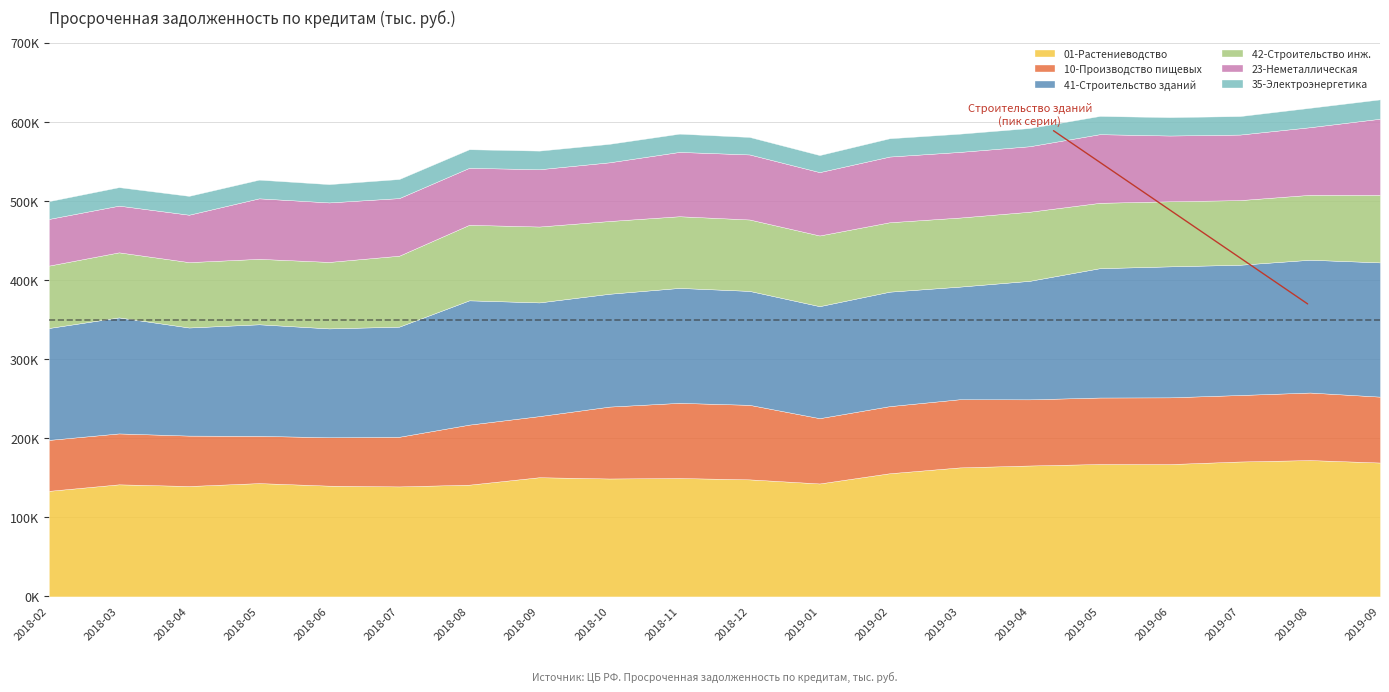

True or false: 01-Растениеводство has more than 0 points higher than both neighbors.

True